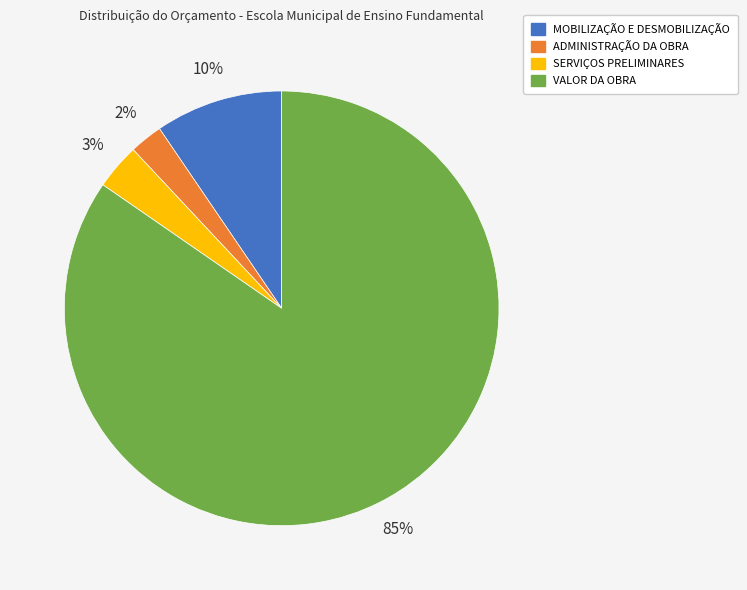

How many segments does this pie chart have?

4